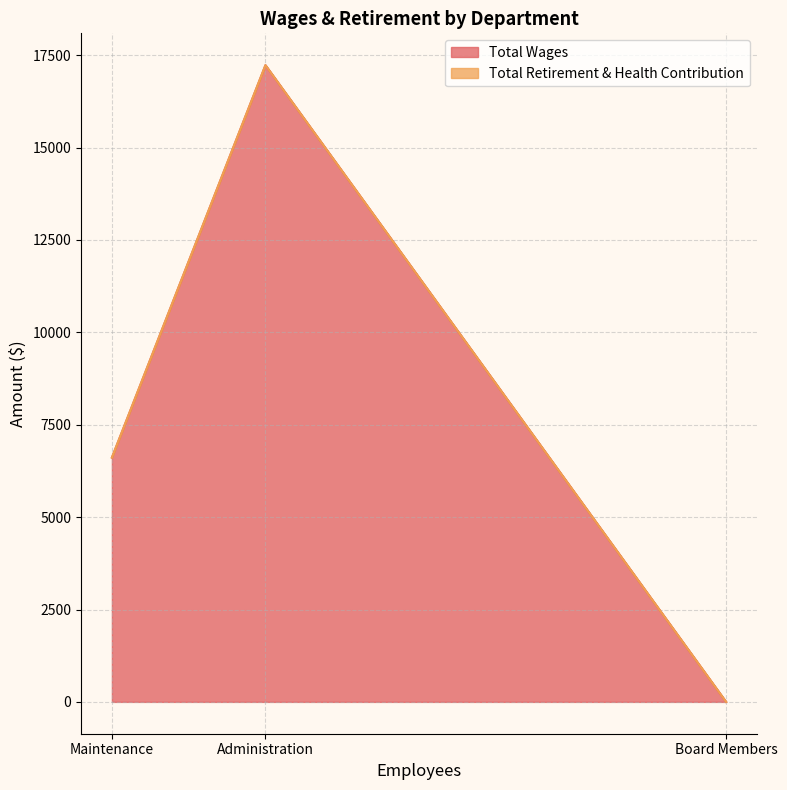

Which series has the largest total across all categories?

Total Wages